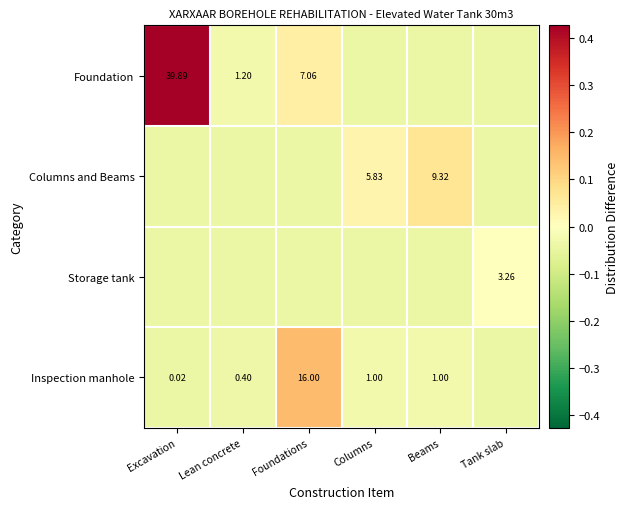

Is the value of Columns and Beams at Columns greater than the value of Foundation at Excavation?

No